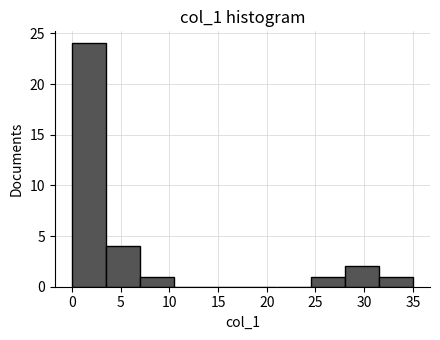

Reading left to right, list every bar in this chart as the range it spans on the x-axis followed by its height. The values are not printed on the chart, so give them approximately, as read against the axis.

0.0 to 3.5: 24
3.5 to 7.0: 4
7.0 to 10.5: 1
10.5 to 14.0: 0
14.0 to 17.5: 0
17.5 to 21.0: 0
21.0 to 24.5: 0
24.5 to 28.0: 1
28.0 to 31.5: 2
31.5 to 35.0: 1